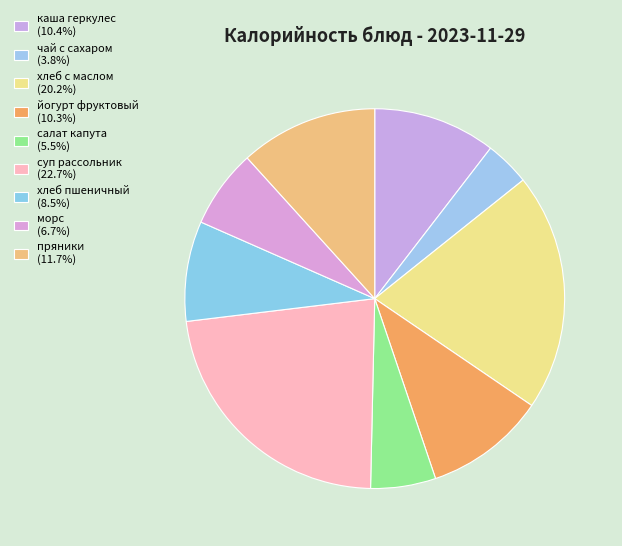

Which category has the smallest portion of the pie?

чай с сахаром